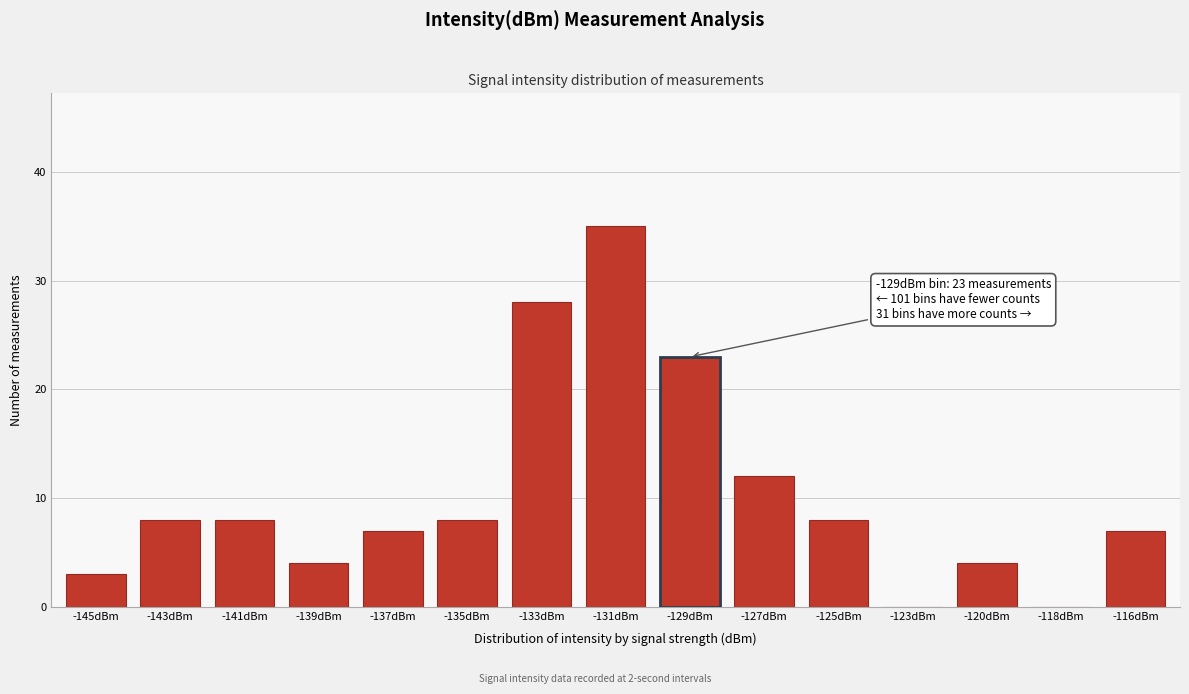

Reading left to right, what are all the values shown in this chart?

-145dBm=3	-143dBm=8	-141dBm=8	-139dBm=4	-137dBm=7	-135dBm=8	-133dBm=28	-131dBm=35	-129dBm=23	-127dBm=12	-125dBm=8	-123dBm=0	-120dBm=4	-118dBm=0	-116dBm=7